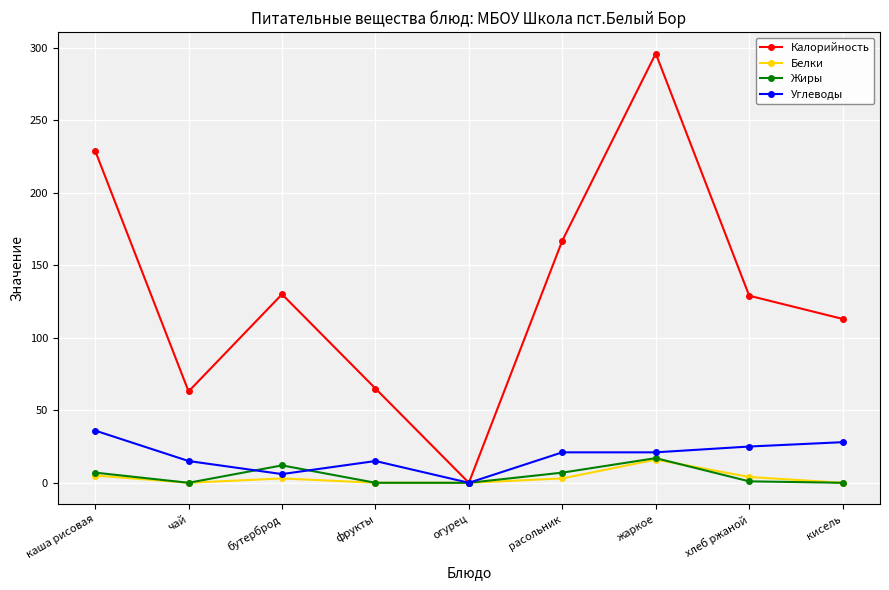

What value does the Калорийность series have at жаркое?

296